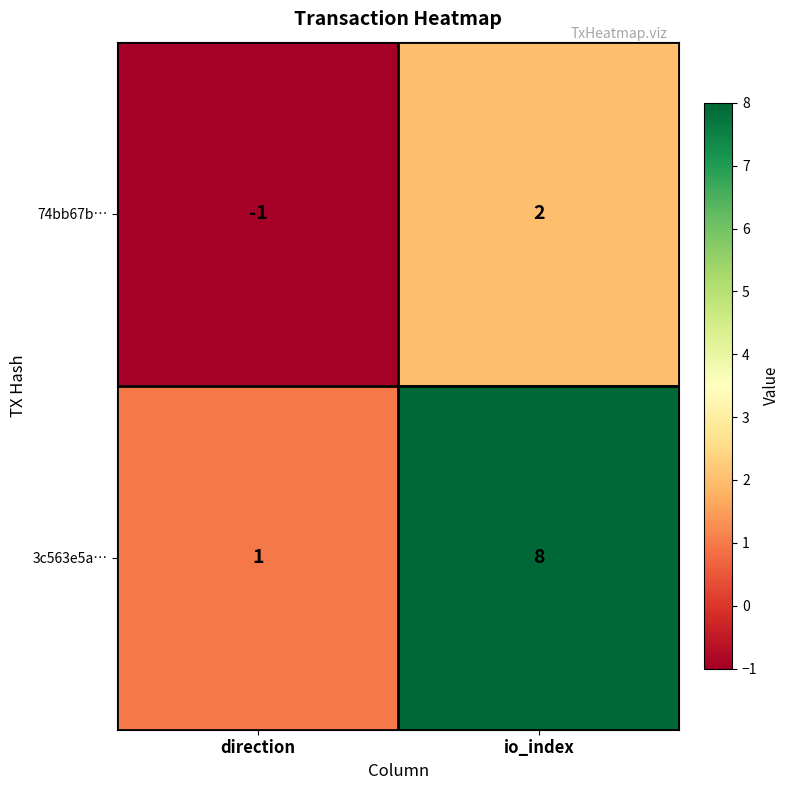

Which series has the widest spread of values?

3c563e5a…